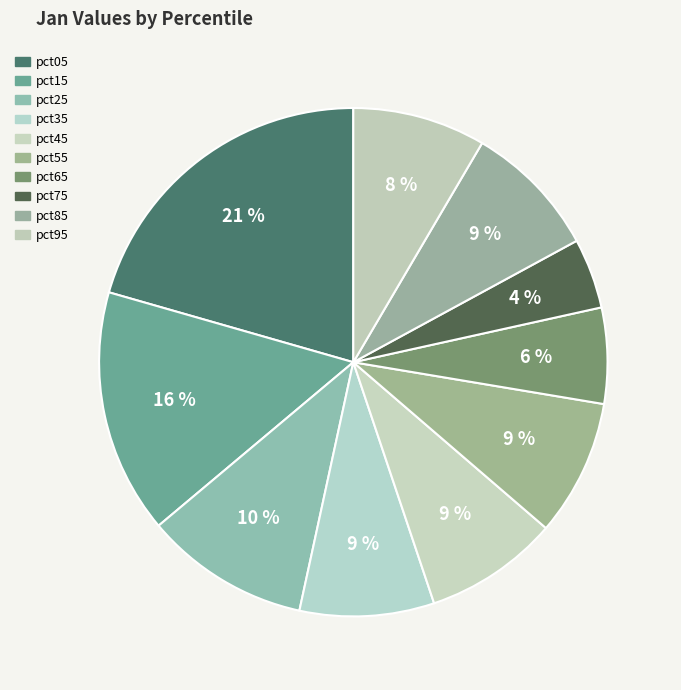

To the nearest percent, what is the combined percentage of pct65 and pct95?

15%